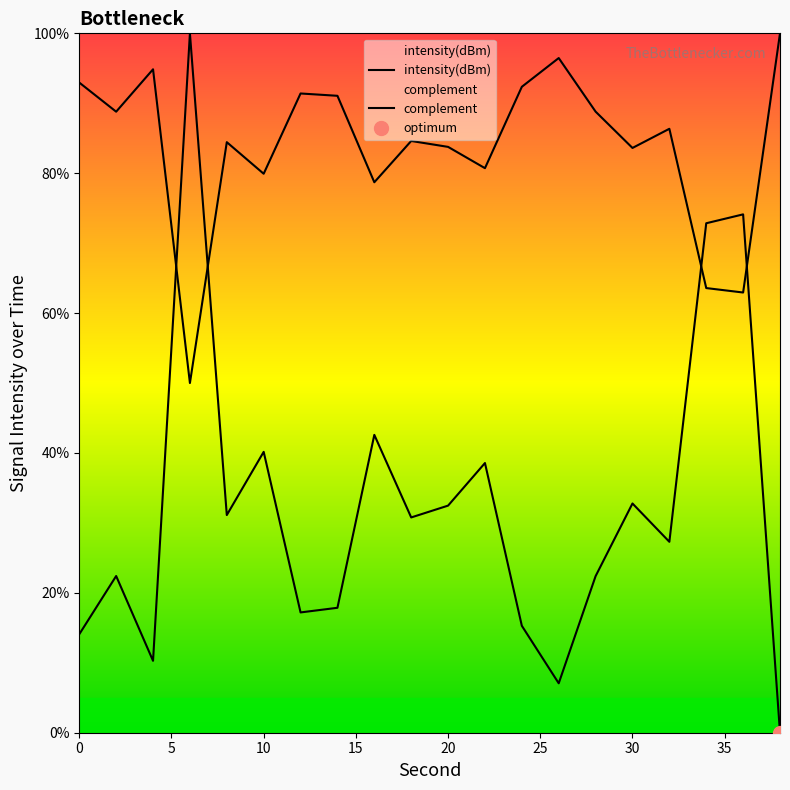

Reading left to right, extract all data points from this chart.

intensity(dBm): 14.1	22.4	10.3	100.0	31.1	40.2	17.2	17.9	42.6	30.8	32.5	38.6	15.3	7.1	22.4	32.8	27.3	72.8	74.1	-0.0
complement: 93.0	88.8	94.9	50.0	84.4	79.9	91.4	91.1	78.7	84.6	83.8	80.7	92.4	96.5	88.8	83.6	86.4	63.6	62.9	100.0